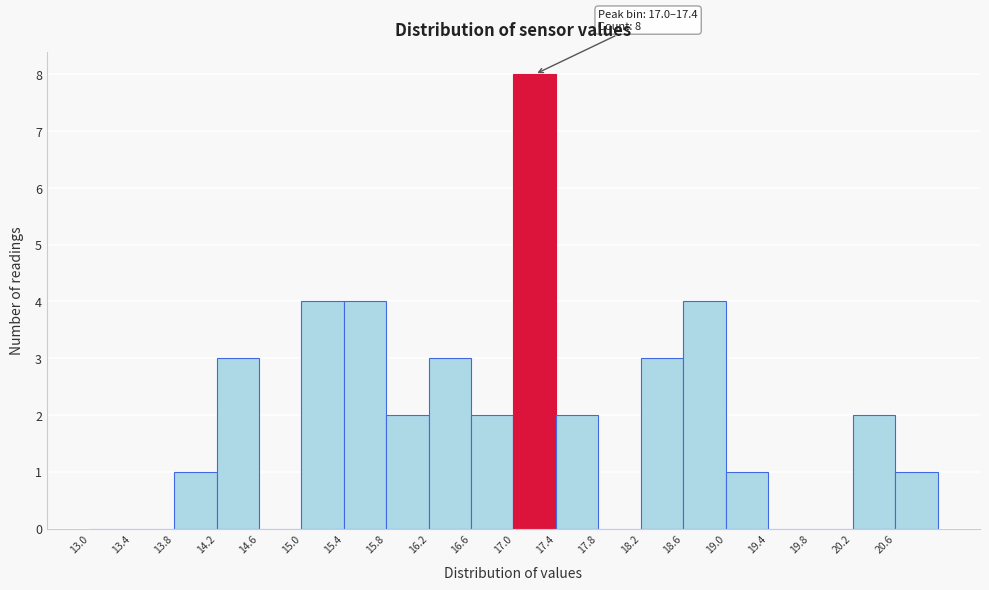

Over which range of the x-axis is the bar tallest?

17.0 to 17.4